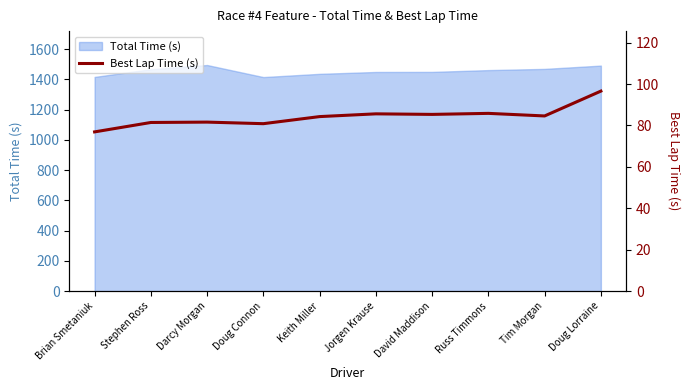

What is the difference between the maximum and minimum values?

19.7